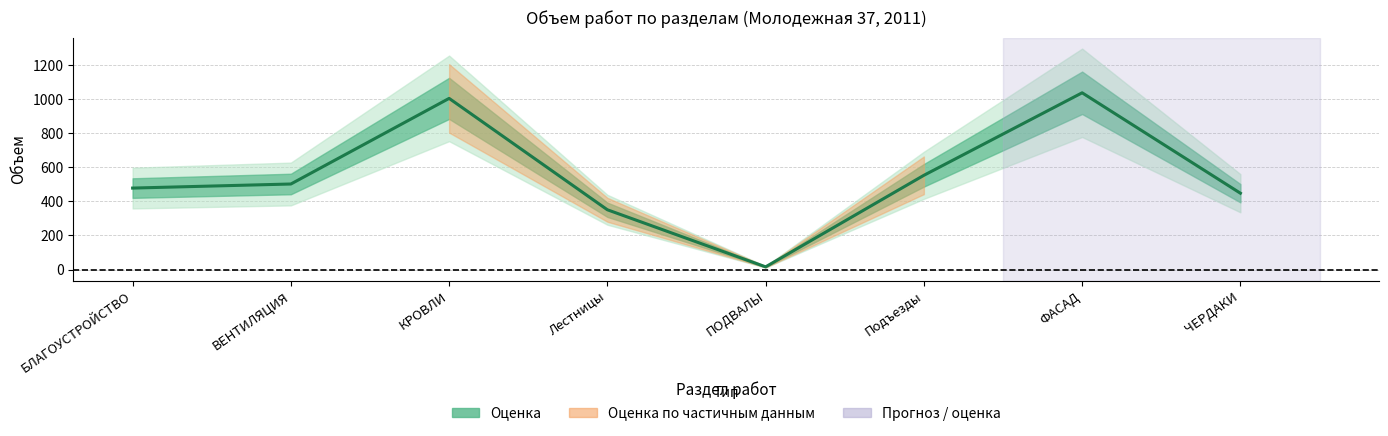

List the labels in order of value, smallest first.

ПОДВАЛЫ, Лестницы, ЧЕРДАКИ, БЛАГОУСТРОЙСТВО, ВЕНТИЛЯЦИЯ, Подъезды, КРОВЛИ, ФАСАД